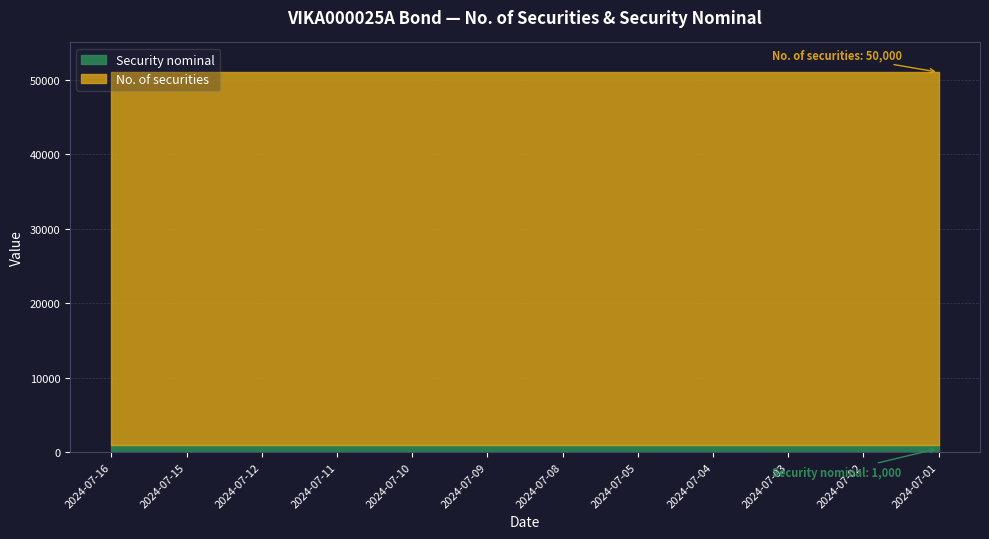

At which label is Security nominal closest to 1000?

2024-07-16